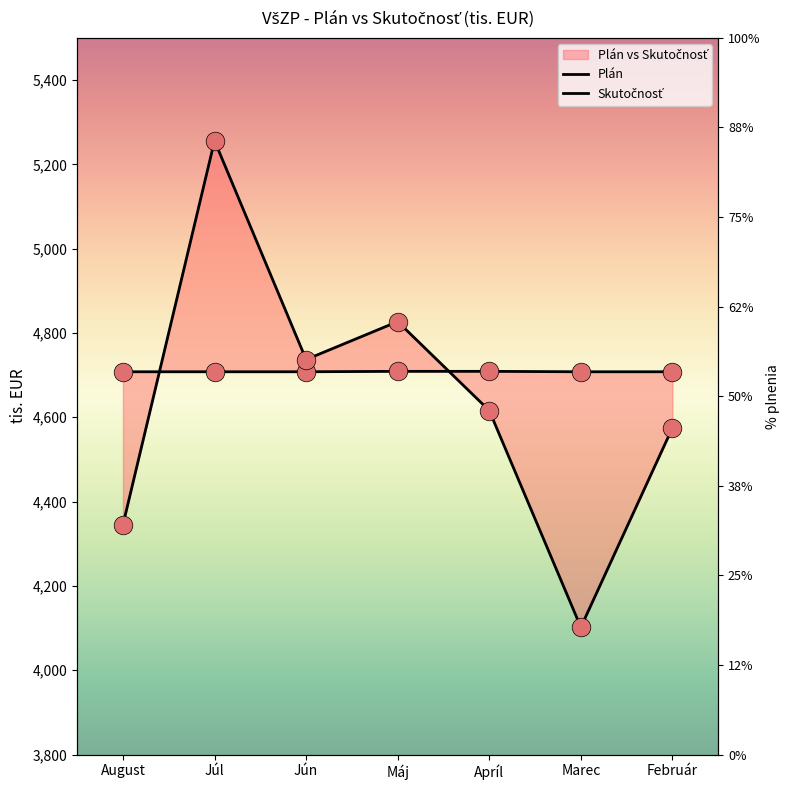

Which series has the widest spread of Y values?

Skutočnosť